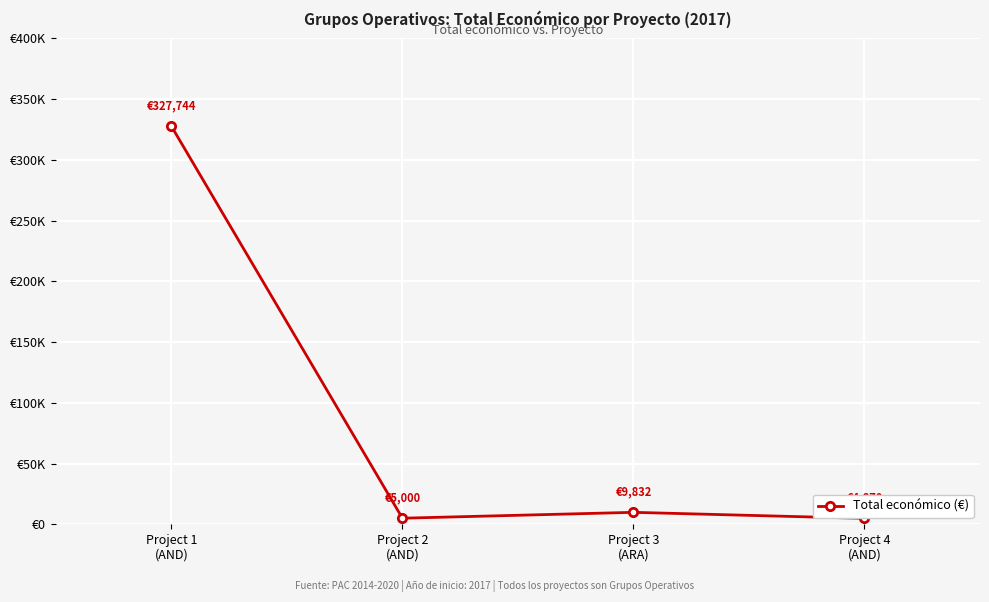

True or false: the data shows 171202 at Project 1
(AND).

False